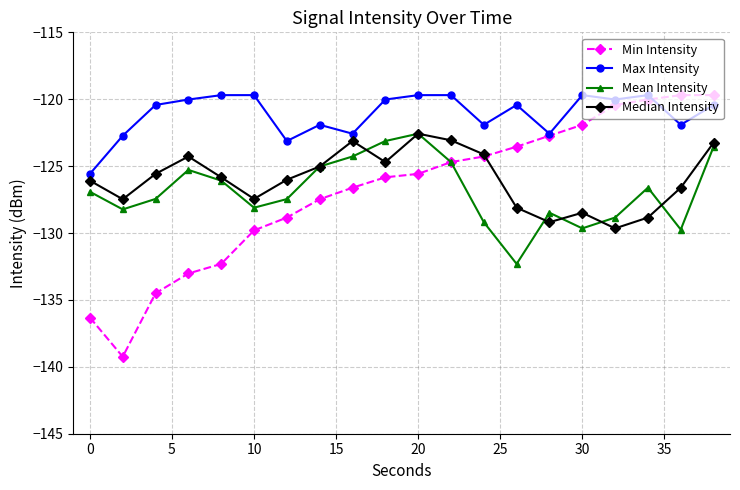

What is the value of the Min Intensity point at the 10th from the left?

-125.8